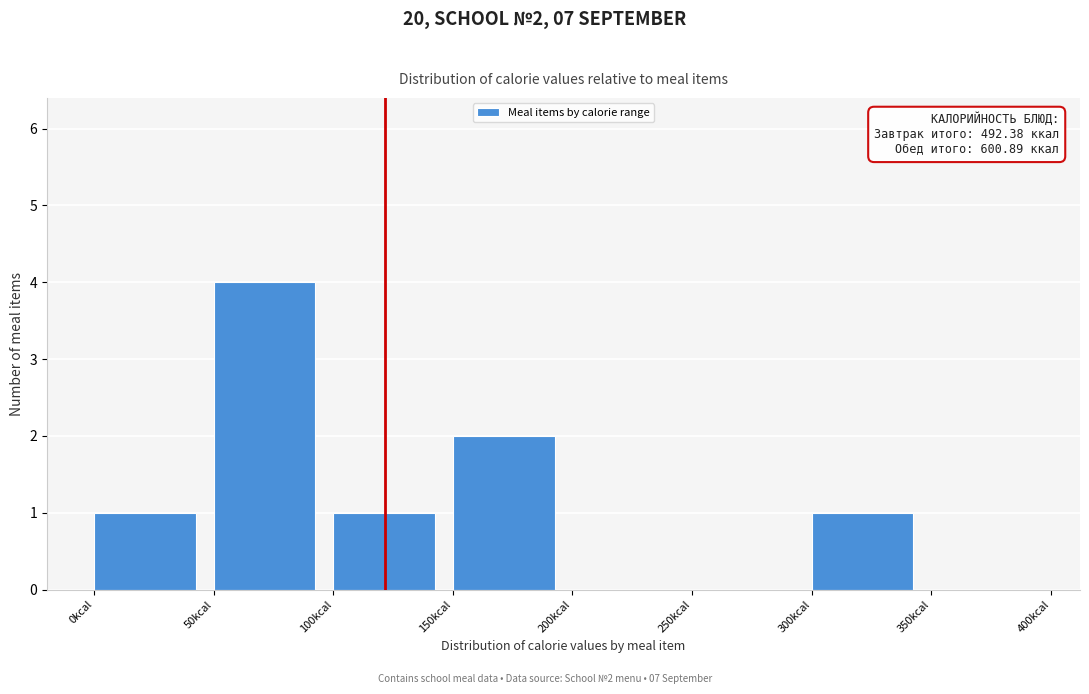

Over which range of the x-axis is the bar tallest?

50 to 100